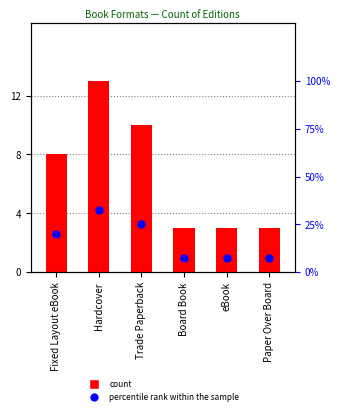

Which series has the largest Y range (max minus min)?

percentile rank within the sample